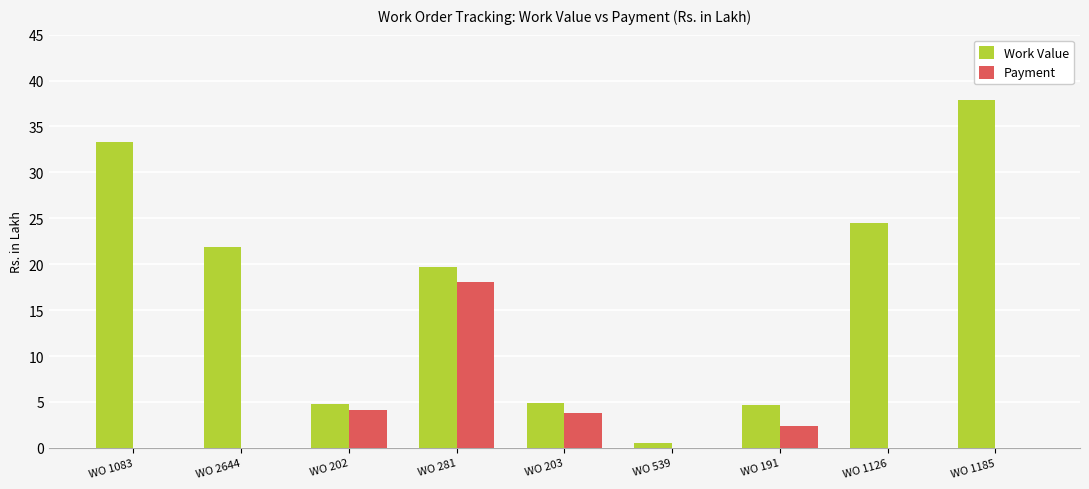

Between WO 2644 and WO 281, which series saw the biggest shift?

Payment